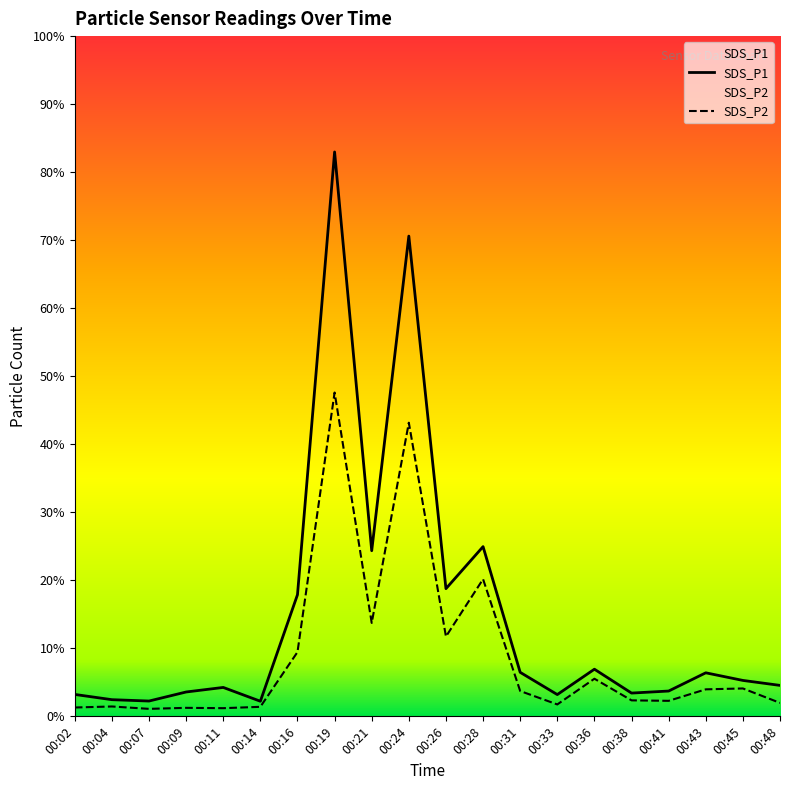

At which label does SDS_P1 first exceed 5?

00:16